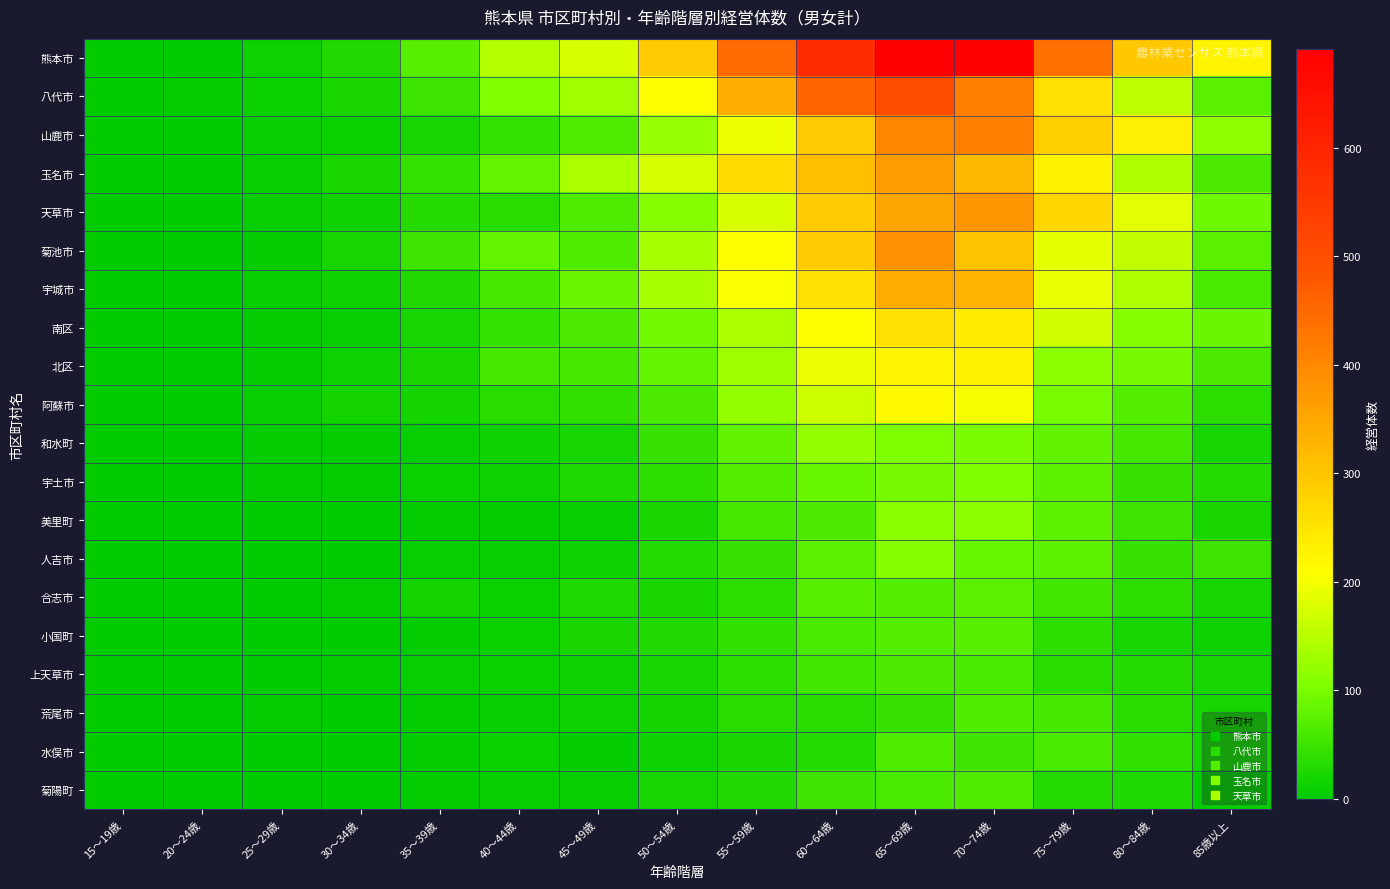

Which has a higher value, 60〜64歳 or 75〜79歳?

60〜64歳